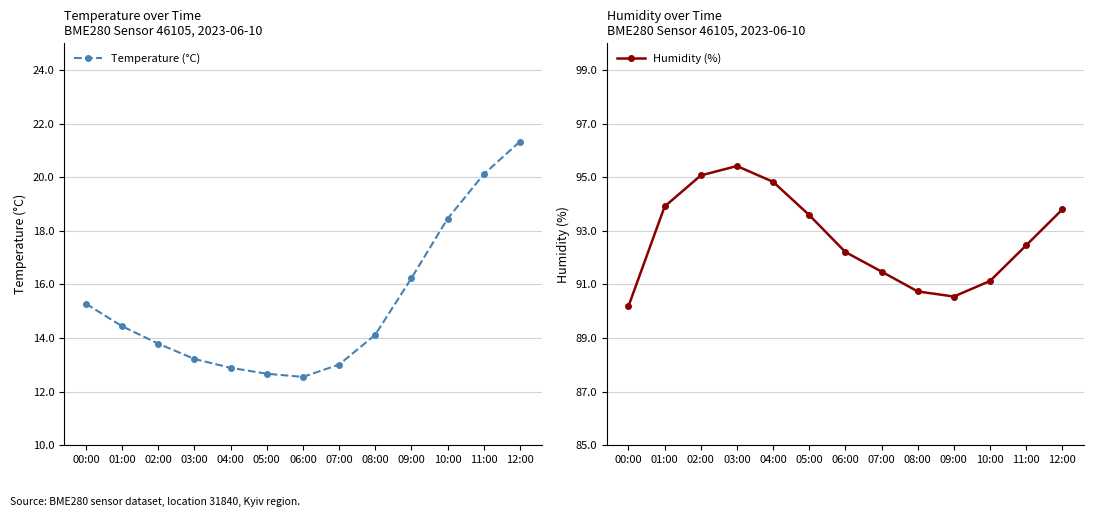

What is the label of the 4th point from the left?

03:00